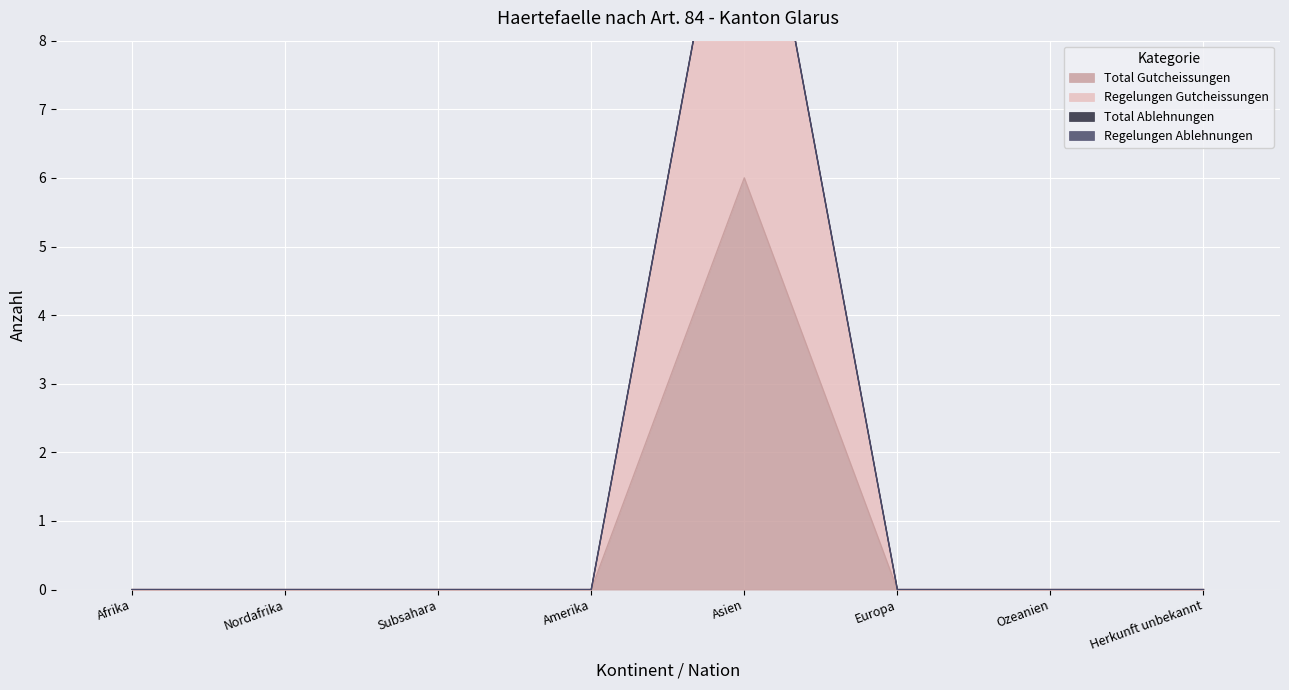

Rank the series by their maximum value, from highest to lowest.

Regelungen Gutcheissungen, Total Gutcheissungen